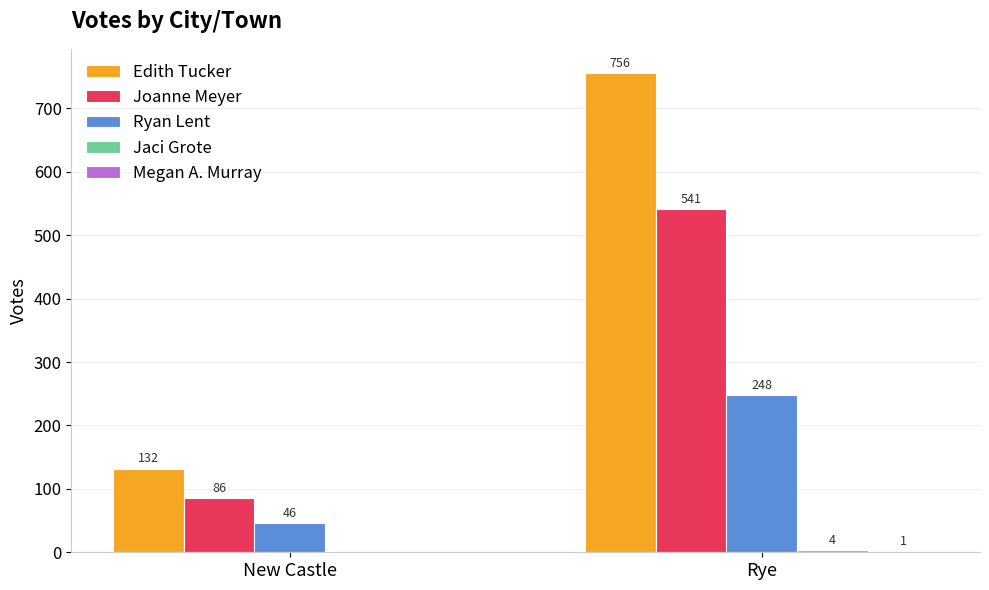

Between New Castle and Rye, which series saw the biggest shift?

Edith Tucker